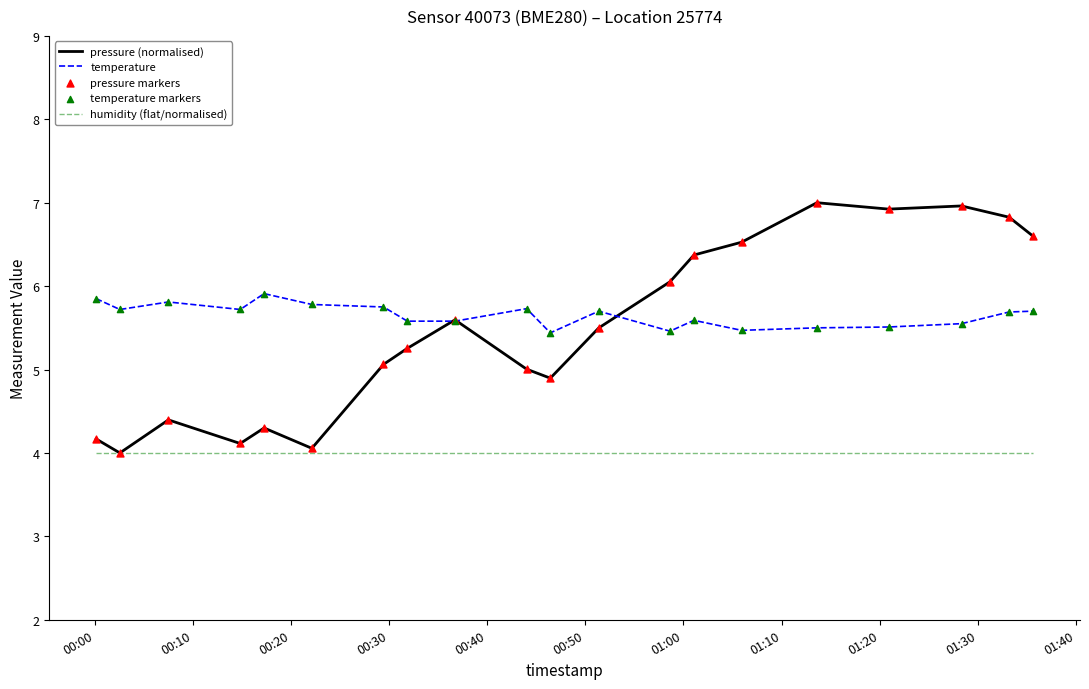

Which series has the largest total across all categories?

temperature